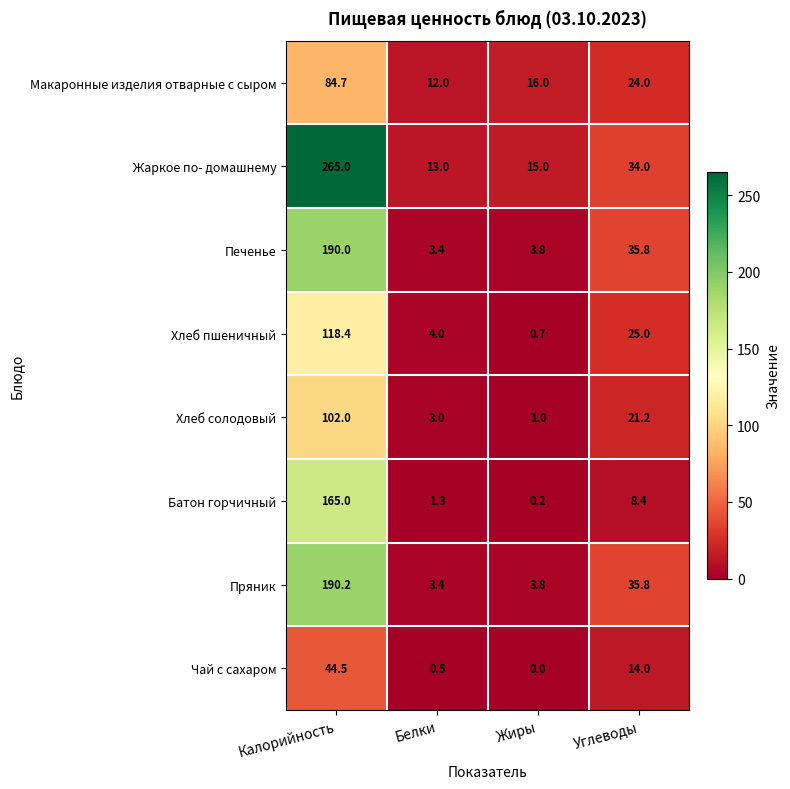

At which category is the sum across all series the highest?

Калорийность